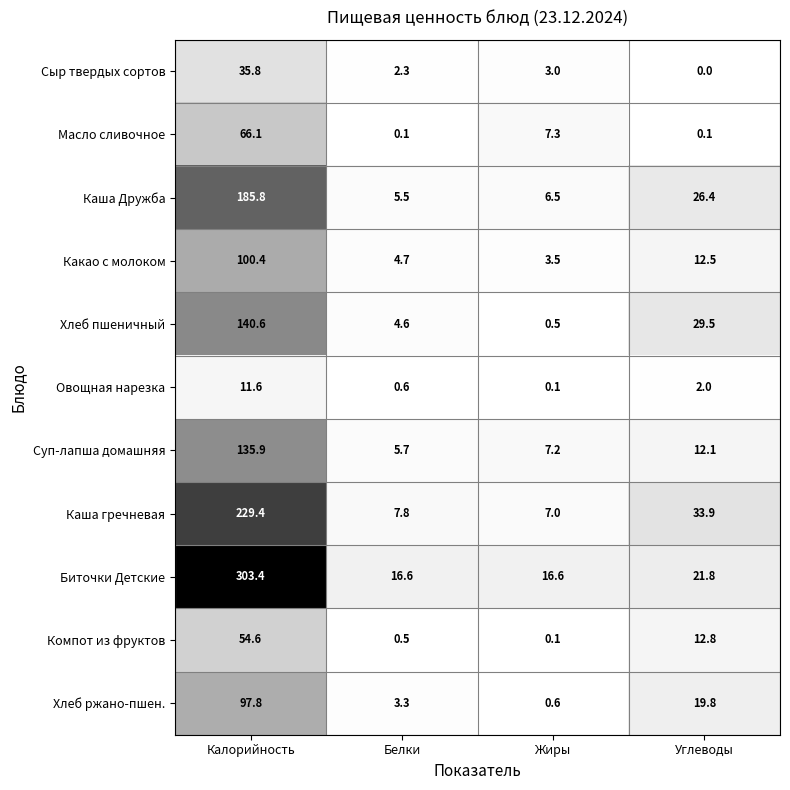

At which label is Компот из фруктов closest to 27?

Углеводы